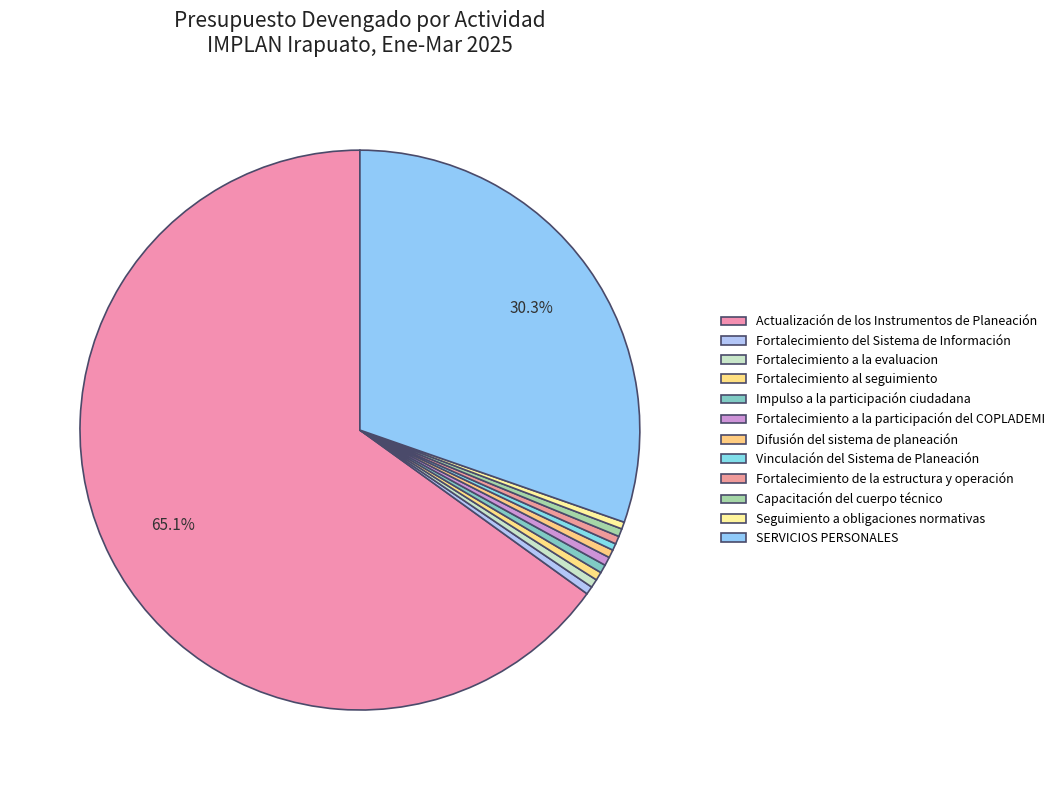

The Fortalecimiento al seguimiento slice represents 0% of the pie. True or false?

True